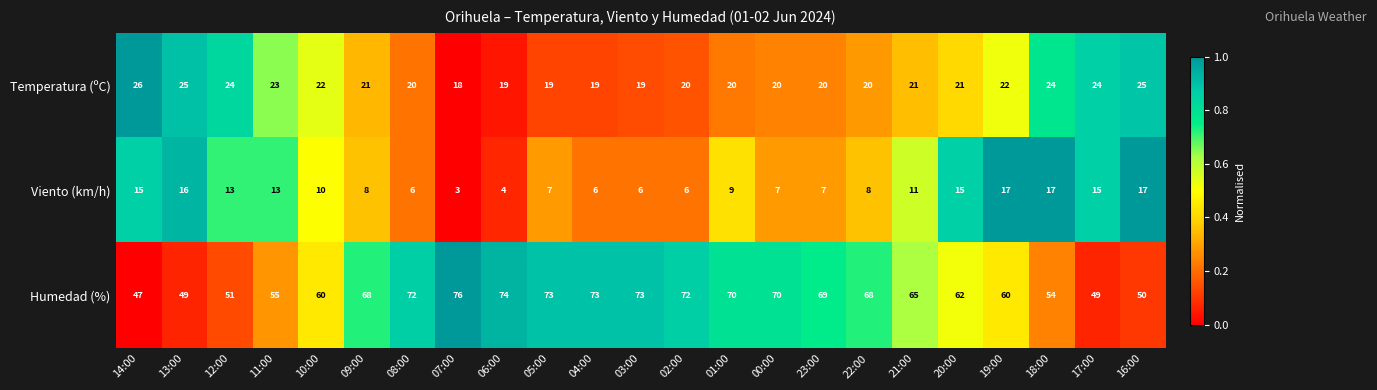

Which label corresponds to the smallest value in the chart?

07:00